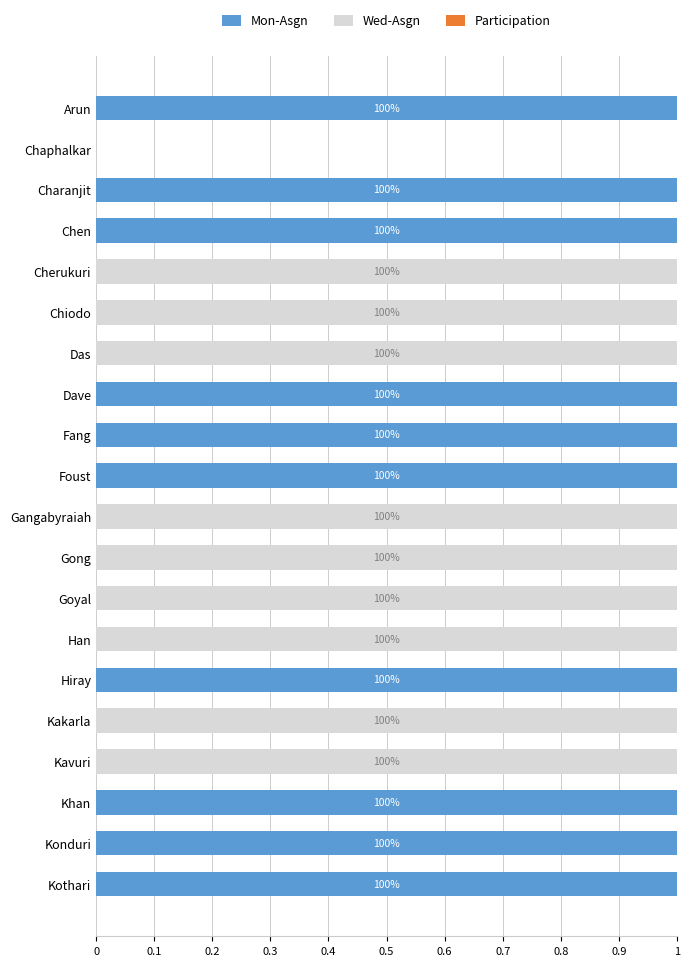

The Mon-Asgn series shows 0 at Han. True or false?

True